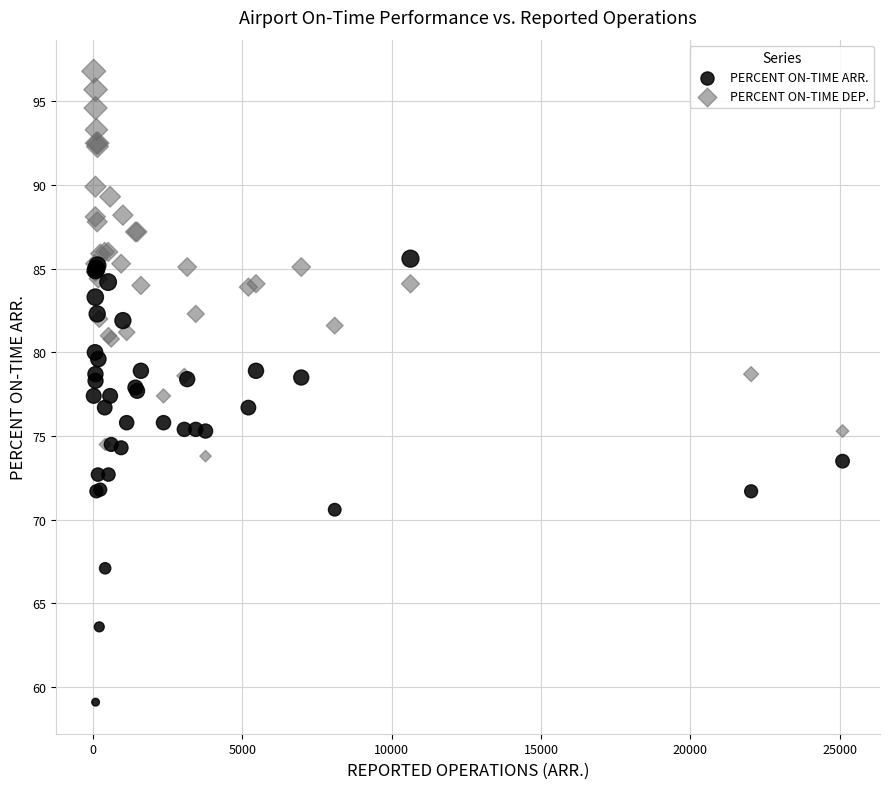

Which series has the largest Y range (max minus min)?

PERCENT ON-TIME ARR.